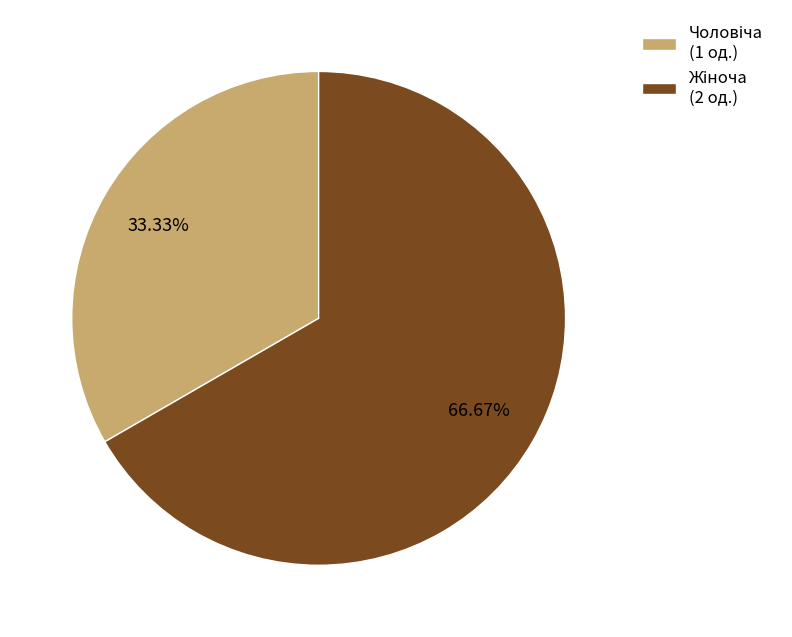

Is there a majority slice in this chart?

Yes